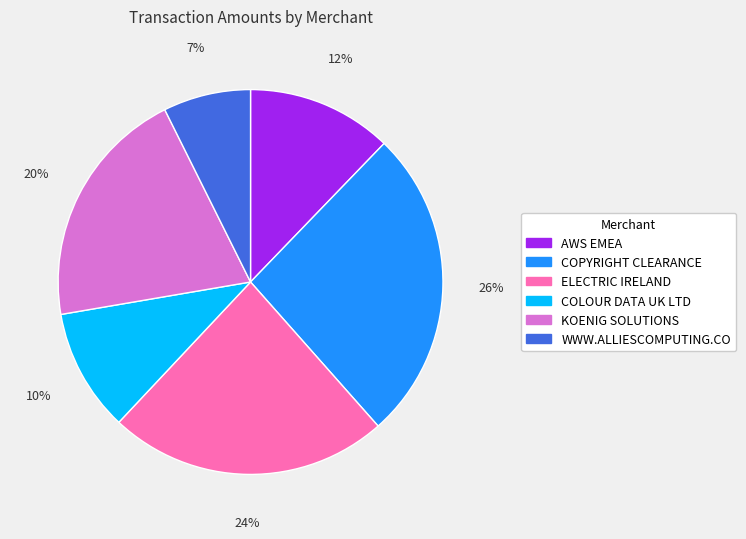

The AWS EMEA slice represents 12% of the pie. True or false?

True